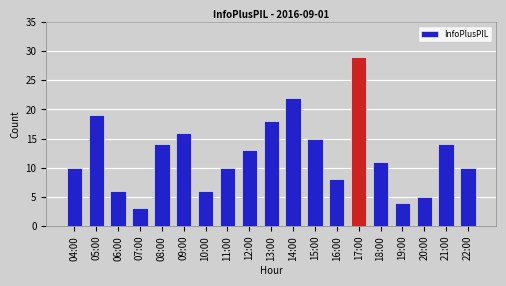

At which label is the value closest to 16?

09:00